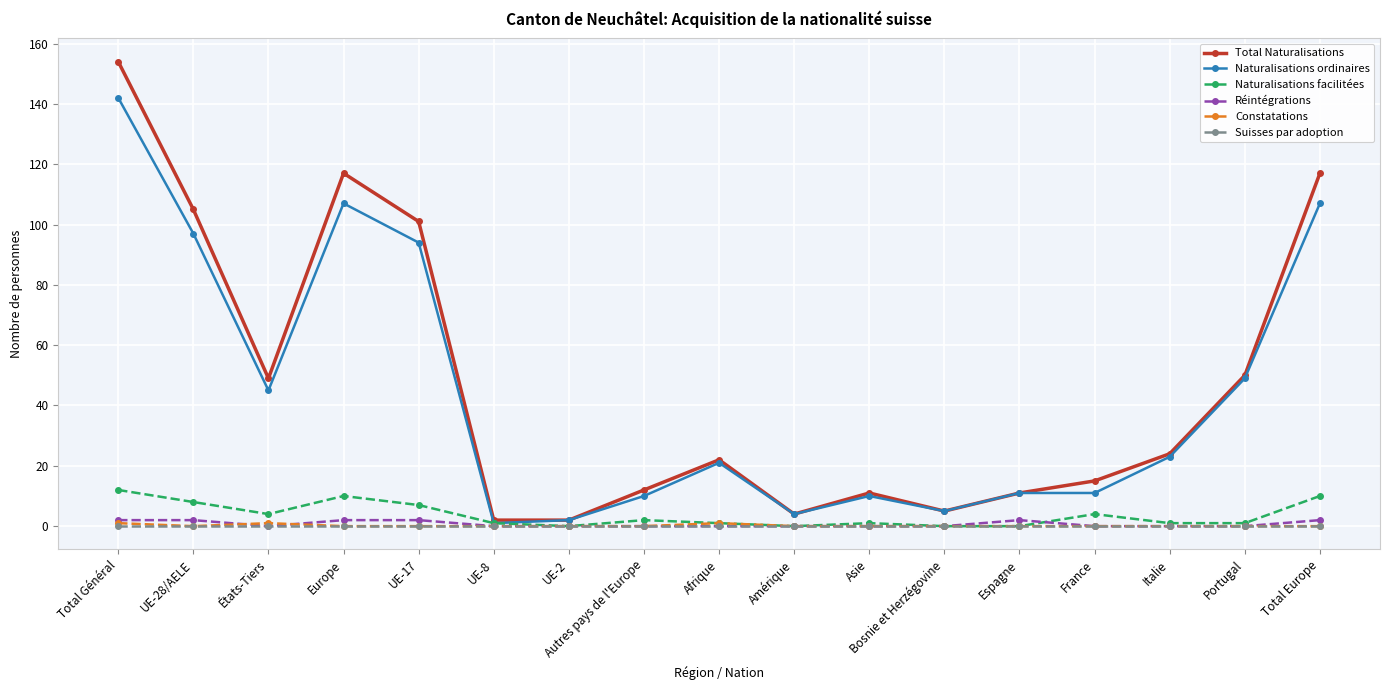

What is the label of the 9th point from the right?

Afrique